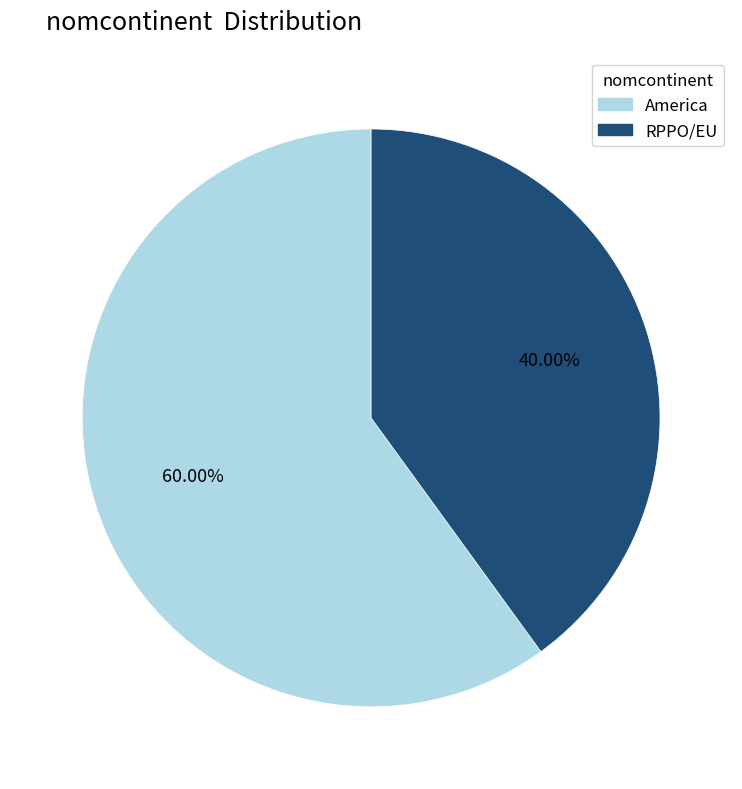

Is there a majority slice in this chart?

Yes